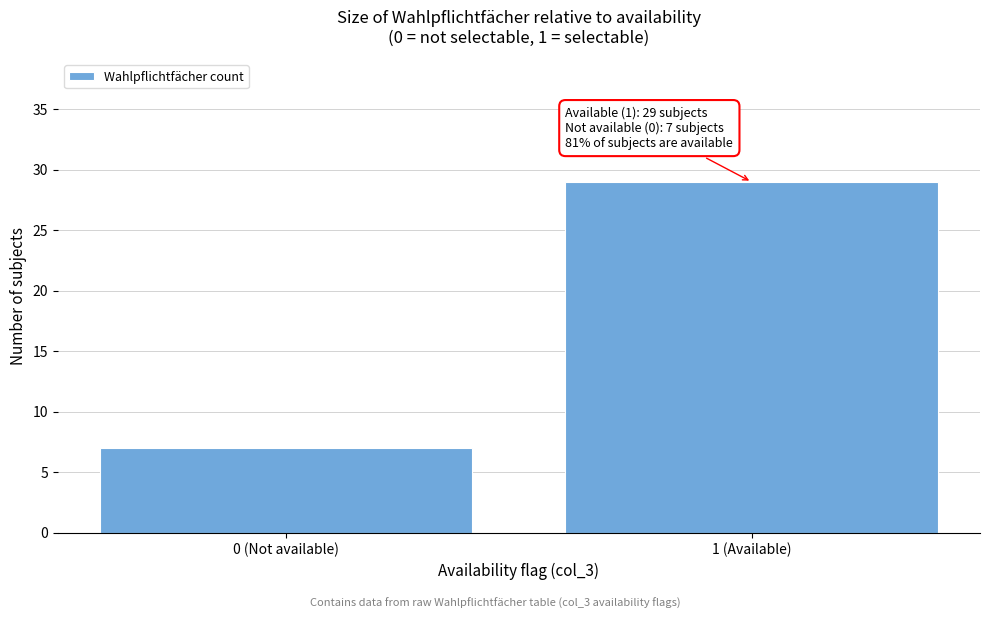

Reading left to right, what are all the values shown in this chart?

7	29